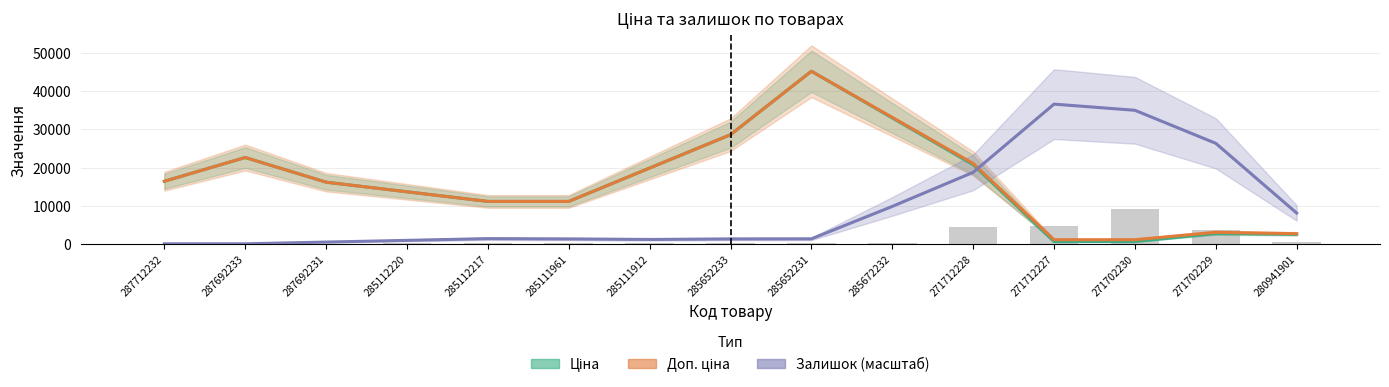

Rank the series by their maximum value, from lowest to highest.

Залишок (масштаб), Ціна, Доп. ціна